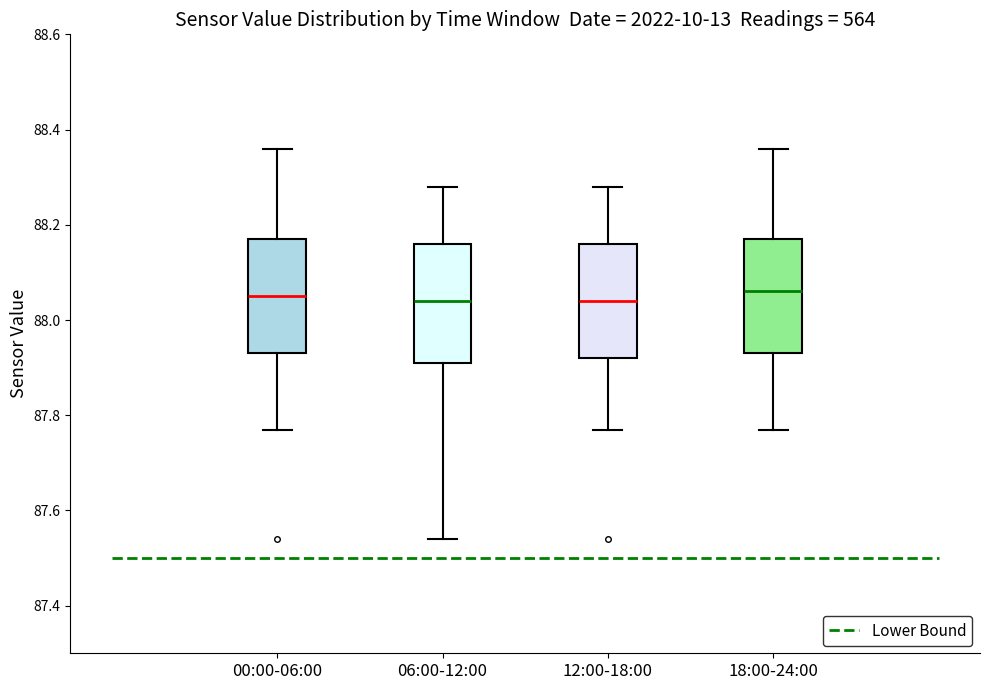

Reading left to right, read every box against the y-axis: the position of its median line, the range the box covers, and the ends of its whiskers. The values are not printed on the chart, so give them approximately, as read against the axis.

00:00-06:00: median 88.06, box 87.94 to 88.18, whiskers 87.78 to 88.36
06:00-12:00: median 88.04, box 87.92 to 88.16, whiskers 87.54 to 88.28
12:00-18:00: median 88.04, box 87.92 to 88.16, whiskers 87.78 to 88.28
18:00-24:00: median 88.06, box 87.94 to 88.18, whiskers 87.78 to 88.36